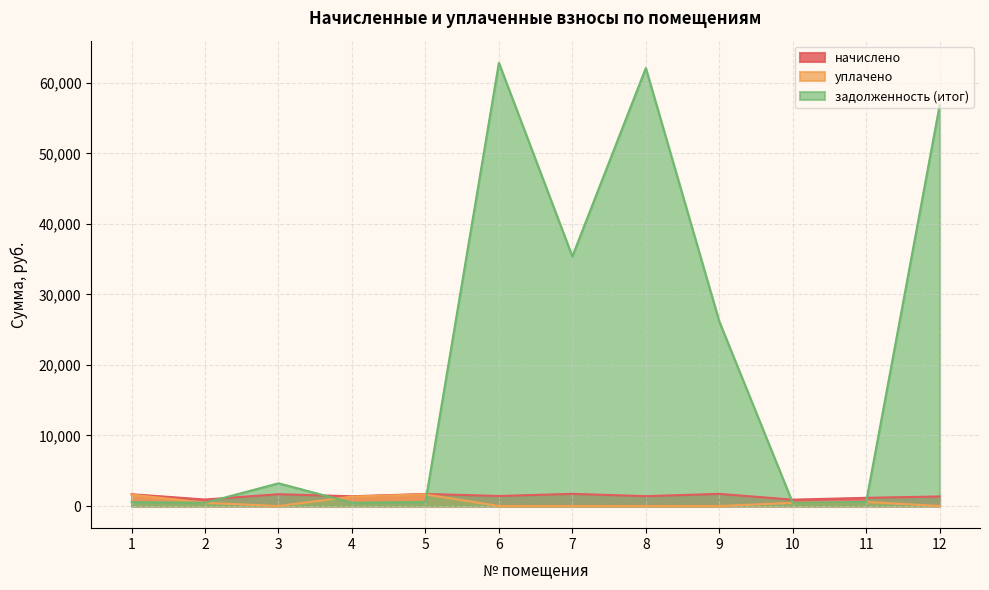

What is the difference between the задолженность (итог) values at 4 and 12?

56343.1